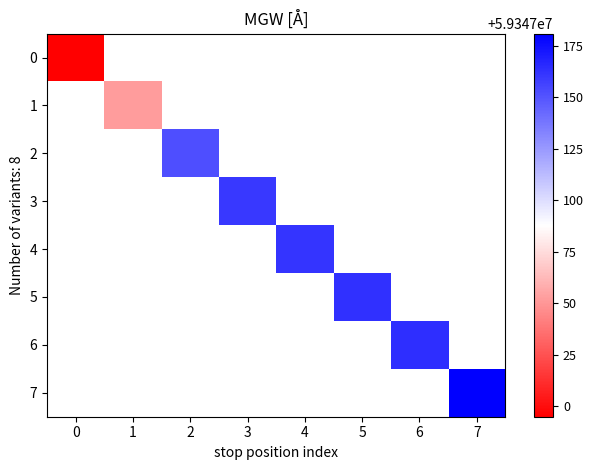

Is the value of 6 at 7 greater than the value of 4 at 0?

No